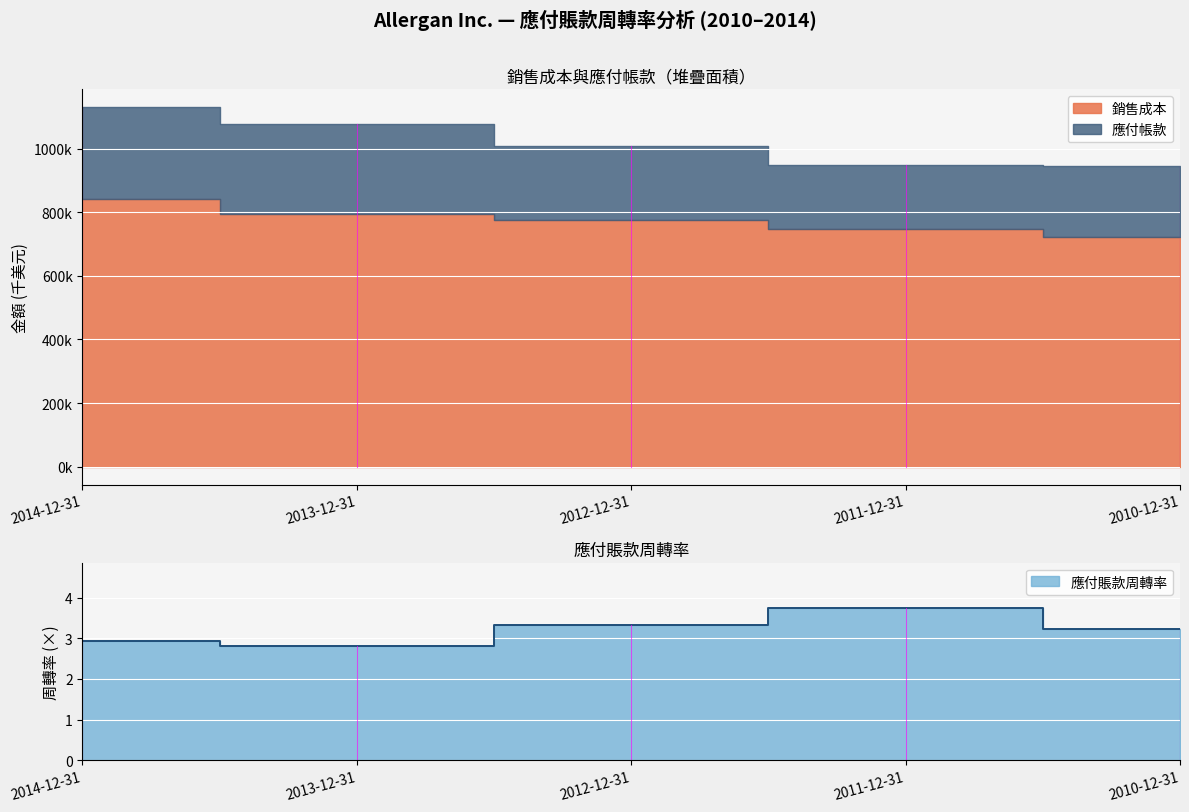

What are all the series names shown in the legend?

銷售成本, 應付帳款, 應付賬款周轉率